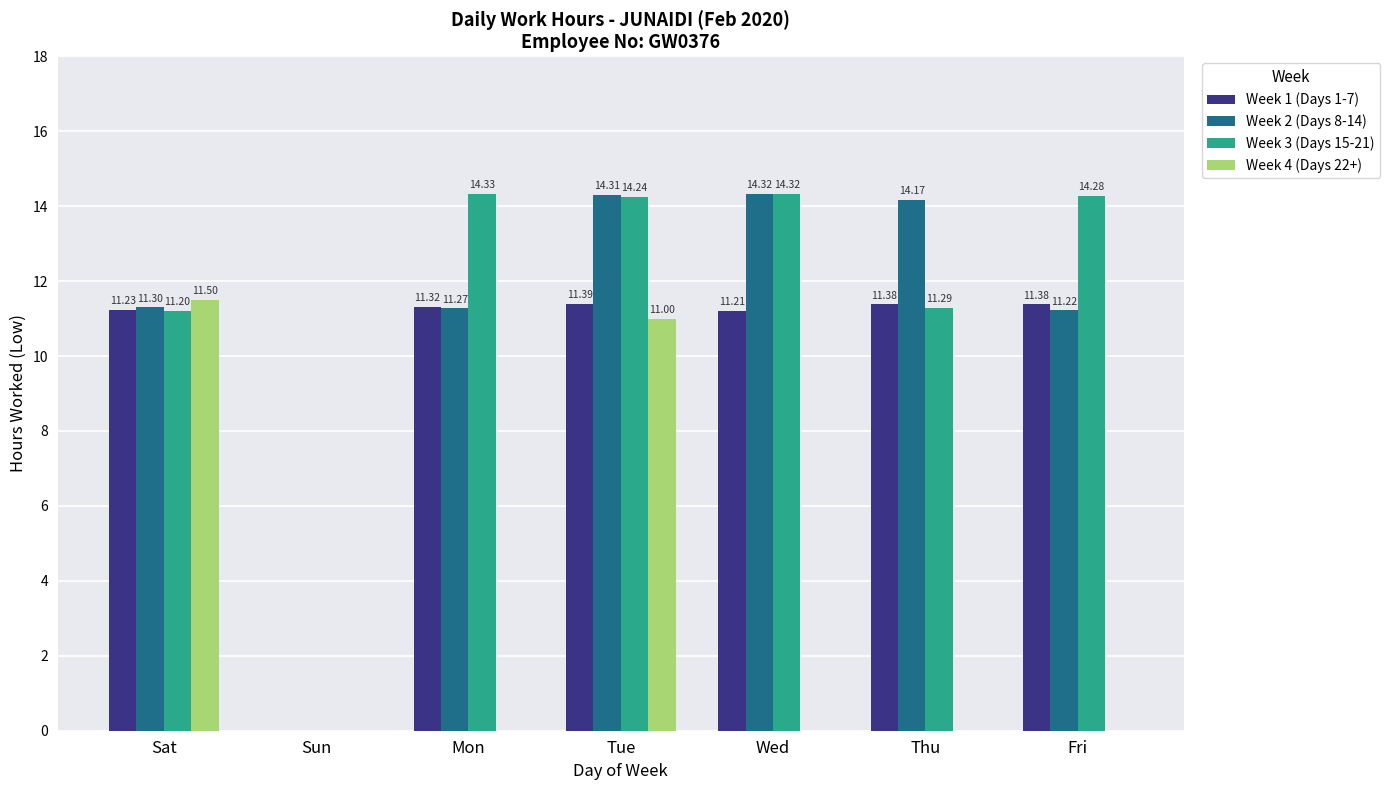

Which category has the highest value across all series?

Mon